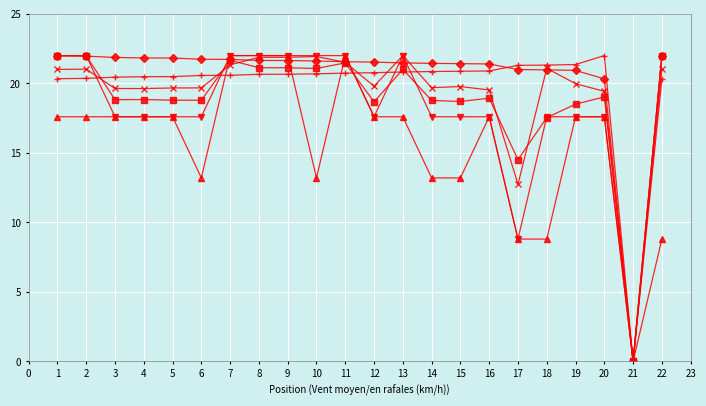

How many lines are shown in the chart?

6